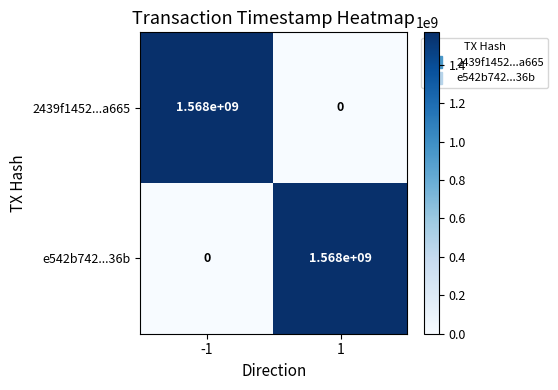

At -1, list the series in order from smallest to largest.

e542b742...36b, 2439f1452...a665